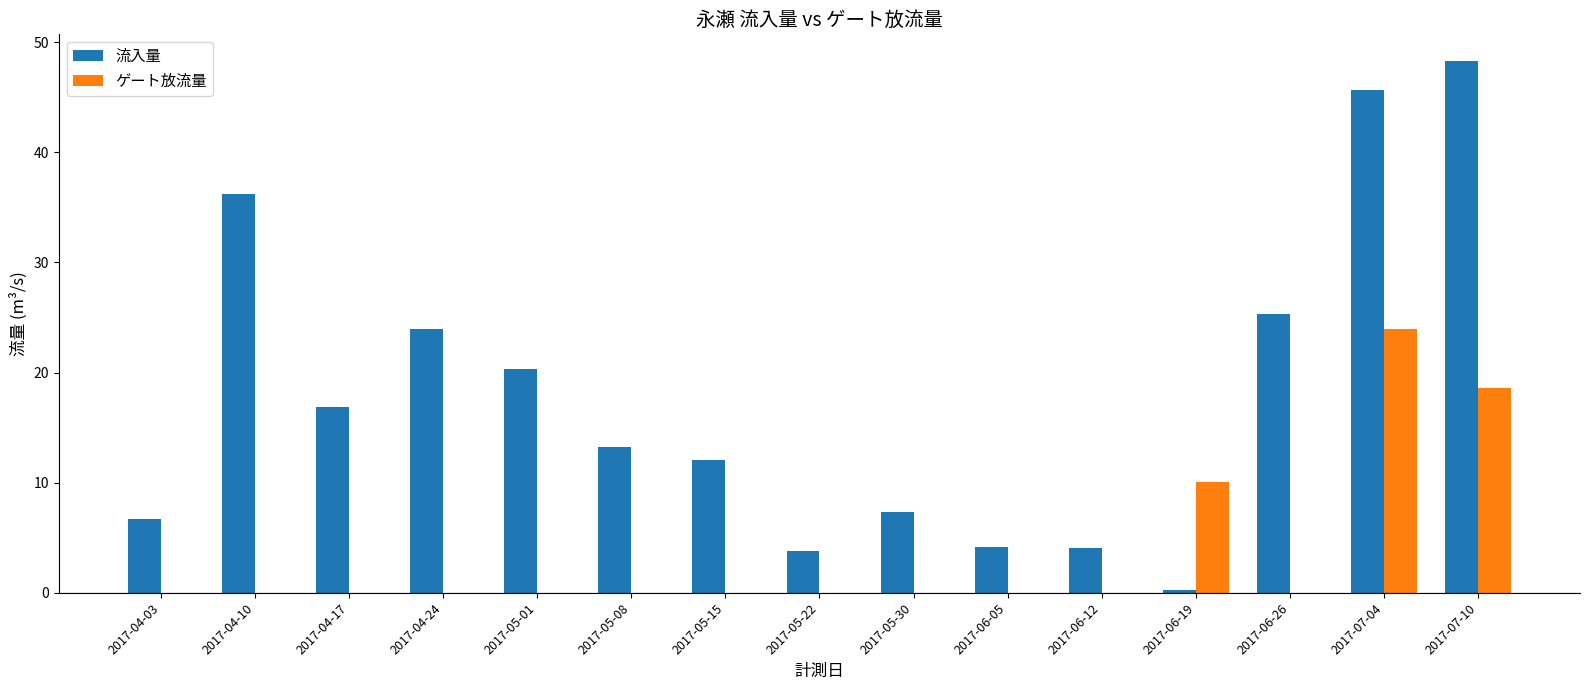

Which series has the largest total across all categories?

流入量